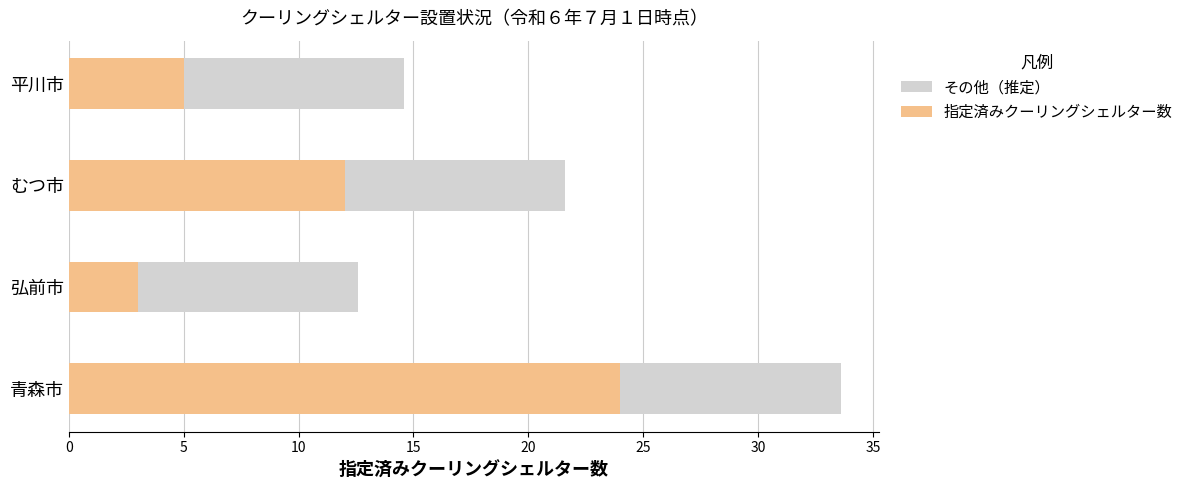

At 平川市, list the series in order from smallest to largest.

指定済みクーリングシェルター数, その他（推定）